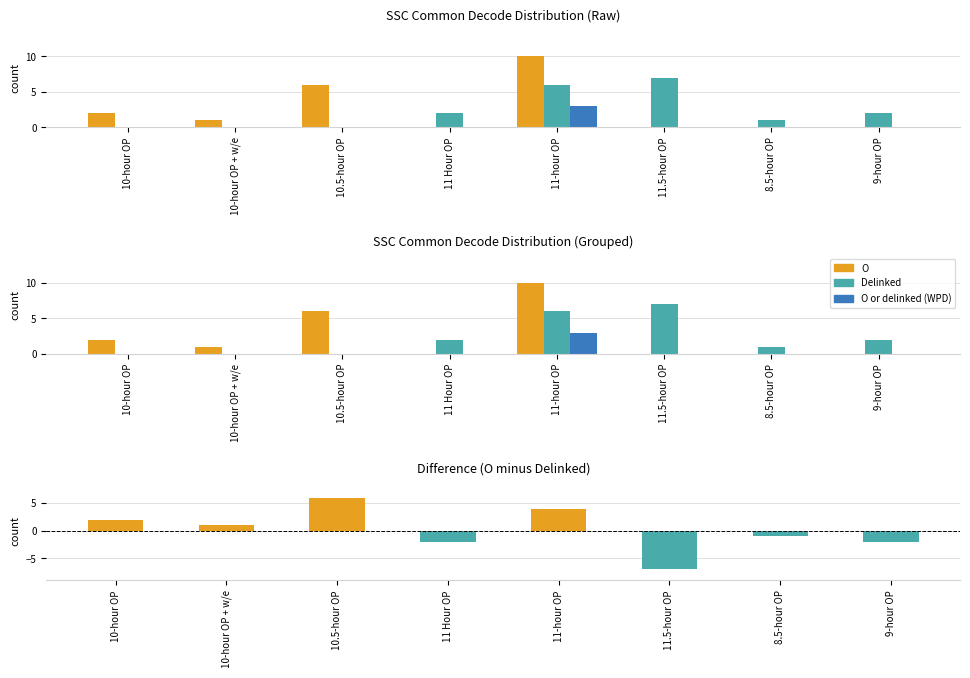

Which series has the largest total across all categories?

O